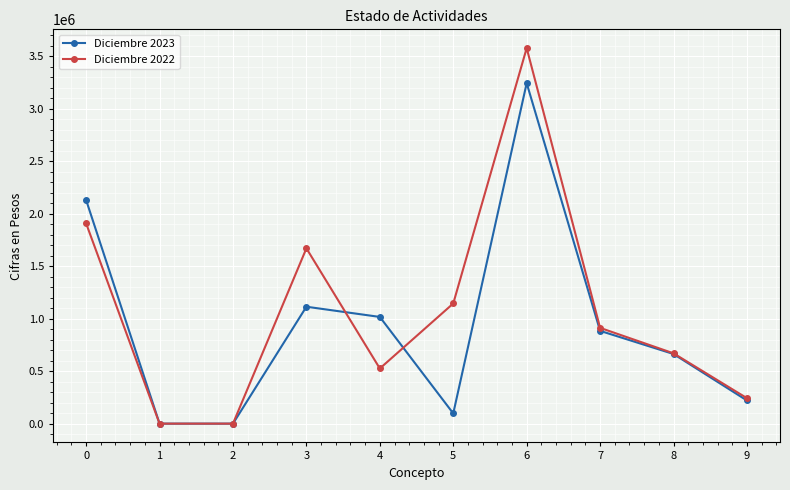

Rank the series by their average value, from lowest to highest.

Diciembre 2023, Diciembre 2022